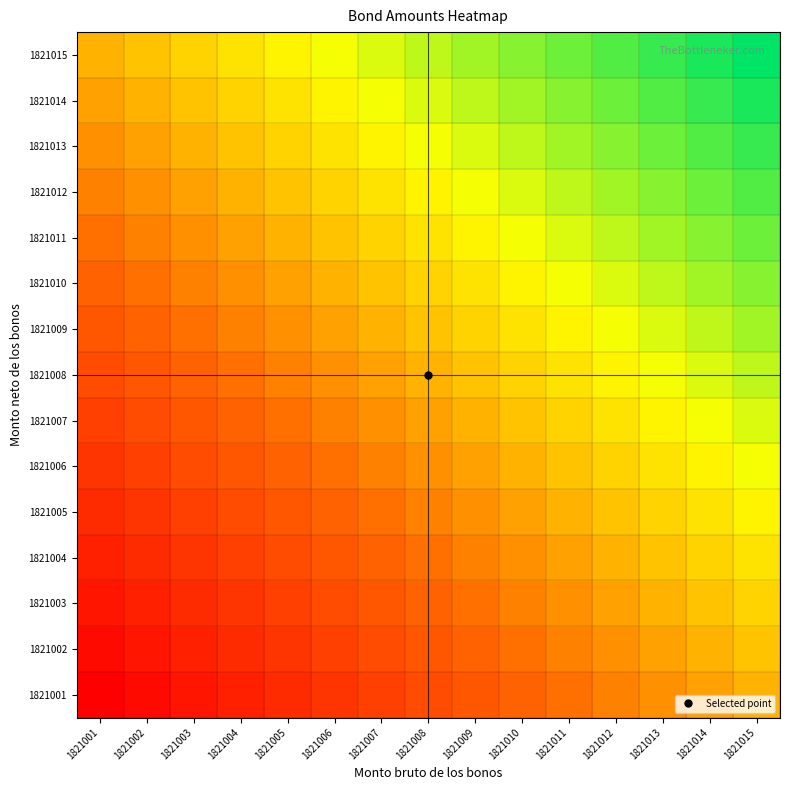

Reading left to right, transcribe all the data shown in this chart.

1821001: 1821001=0.0	1821002=0.0	1821003=0.1	1821004=0.1	1821005=0.1	1821006=0.2	1821007=0.2	1821008=0.2	1821009=0.3	1821010=0.3	1821011=0.4	1821012=0.4	1821013=0.4	1821014=0.5	1821015=0.5
1821002: 1821001=0.0	1821002=0.1	1821003=0.1	1821004=0.1	1821005=0.2	1821006=0.2	1821007=0.2	1821008=0.3	1821009=0.3	1821010=0.4	1821011=0.4	1821012=0.4	1821013=0.5	1821014=0.5	1821015=0.5
1821003: 1821001=0.1	1821002=0.1	1821003=0.1	1821004=0.2	1821005=0.2	1821006=0.2	1821007=0.3	1821008=0.3	1821009=0.4	1821010=0.4	1821011=0.4	1821012=0.5	1821013=0.5	1821014=0.5	1821015=0.6
1821004: 1821001=0.1	1821002=0.1	1821003=0.2	1821004=0.2	1821005=0.2	1821006=0.3	1821007=0.3	1821008=0.4	1821009=0.4	1821010=0.4	1821011=0.5	1821012=0.5	1821013=0.5	1821014=0.6	1821015=0.6
1821005: 1821001=0.1	1821002=0.2	1821003=0.2	1821004=0.2	1821005=0.3	1821006=0.3	1821007=0.4	1821008=0.4	1821009=0.4	1821010=0.5	1821011=0.5	1821012=0.5	1821013=0.6	1821014=0.6	1821015=0.6
1821006: 1821001=0.2	1821002=0.2	1821003=0.2	1821004=0.3	1821005=0.3	1821006=0.4	1821007=0.4	1821008=0.4	1821009=0.5	1821010=0.5	1821011=0.5	1821012=0.6	1821013=0.6	1821014=0.6	1821015=0.7
1821007: 1821001=0.2	1821002=0.2	1821003=0.3	1821004=0.3	1821005=0.4	1821006=0.4	1821007=0.4	1821008=0.5	1821009=0.5	1821010=0.5	1821011=0.6	1821012=0.6	1821013=0.6	1821014=0.7	1821015=0.7
1821008: 1821001=0.2	1821002=0.3	1821003=0.3	1821004=0.4	1821005=0.4	1821006=0.4	1821007=0.5	1821008=0.5	1821009=0.5	1821010=0.6	1821011=0.6	1821012=0.6	1821013=0.7	1821014=0.7	1821015=0.8
1821009: 1821001=0.3	1821002=0.3	1821003=0.4	1821004=0.4	1821005=0.4	1821006=0.5	1821007=0.5	1821008=0.5	1821009=0.6	1821010=0.6	1821011=0.6	1821012=0.7	1821013=0.7	1821014=0.8	1821015=0.8
1821010: 1821001=0.3	1821002=0.4	1821003=0.4	1821004=0.4	1821005=0.5	1821006=0.5	1821007=0.5	1821008=0.6	1821009=0.6	1821010=0.6	1821011=0.7	1821012=0.7	1821013=0.8	1821014=0.8	1821015=0.8
1821011: 1821001=0.4	1821002=0.4	1821003=0.4	1821004=0.5	1821005=0.5	1821006=0.5	1821007=0.6	1821008=0.6	1821009=0.6	1821010=0.7	1821011=0.7	1821012=0.8	1821013=0.8	1821014=0.8	1821015=0.9
1821012: 1821001=0.4	1821002=0.4	1821003=0.5	1821004=0.5	1821005=0.5	1821006=0.6	1821007=0.6	1821008=0.6	1821009=0.7	1821010=0.7	1821011=0.8	1821012=0.8	1821013=0.8	1821014=0.9	1821015=0.9
1821013: 1821001=0.4	1821002=0.5	1821003=0.5	1821004=0.5	1821005=0.6	1821006=0.6	1821007=0.6	1821008=0.7	1821009=0.7	1821010=0.8	1821011=0.8	1821012=0.8	1821013=0.9	1821014=0.9	1821015=0.9
1821014: 1821001=0.5	1821002=0.5	1821003=0.5	1821004=0.6	1821005=0.6	1821006=0.6	1821007=0.7	1821008=0.7	1821009=0.8	1821010=0.8	1821011=0.8	1821012=0.9	1821013=0.9	1821014=0.9	1821015=1.0
1821015: 1821001=0.5	1821002=0.5	1821003=0.6	1821004=0.6	1821005=0.6	1821006=0.7	1821007=0.7	1821008=0.8	1821009=0.8	1821010=0.8	1821011=0.9	1821012=0.9	1821013=0.9	1821014=1.0	1821015=1.0